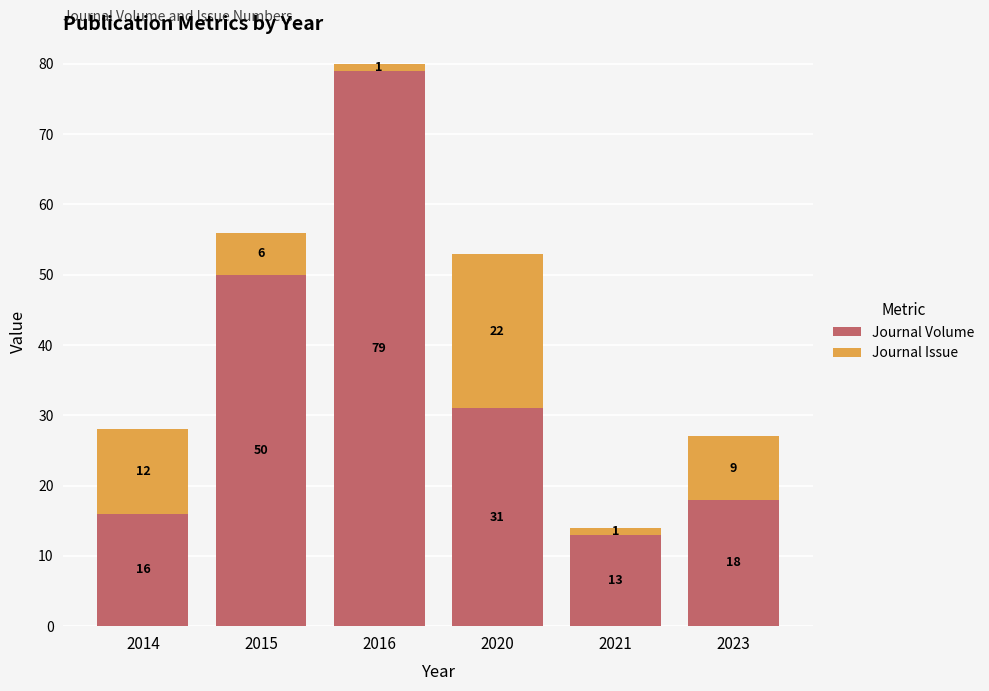

What is the approximate value of Journal Volume at 2023?

18